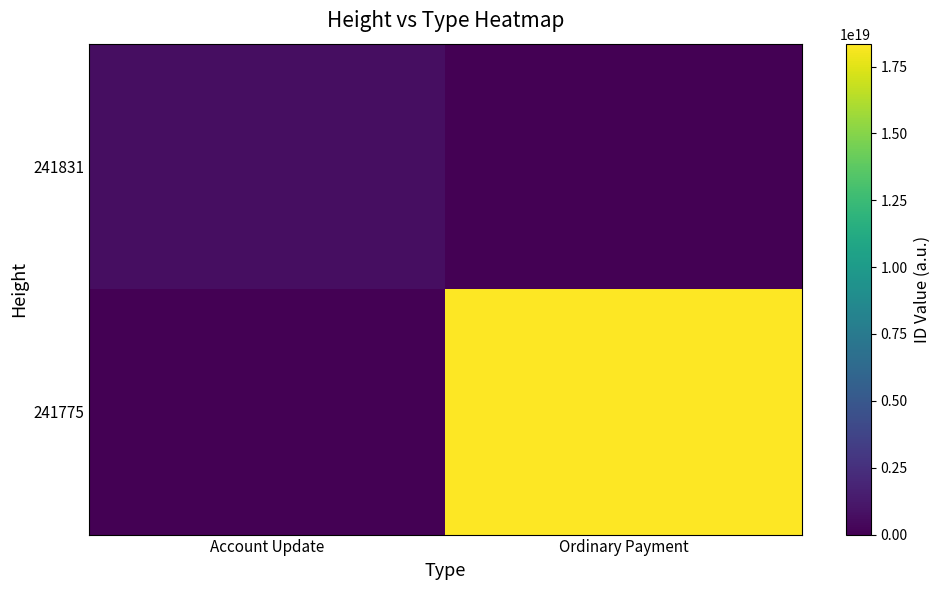

What is the greatest value displayed?

18355422866989398016